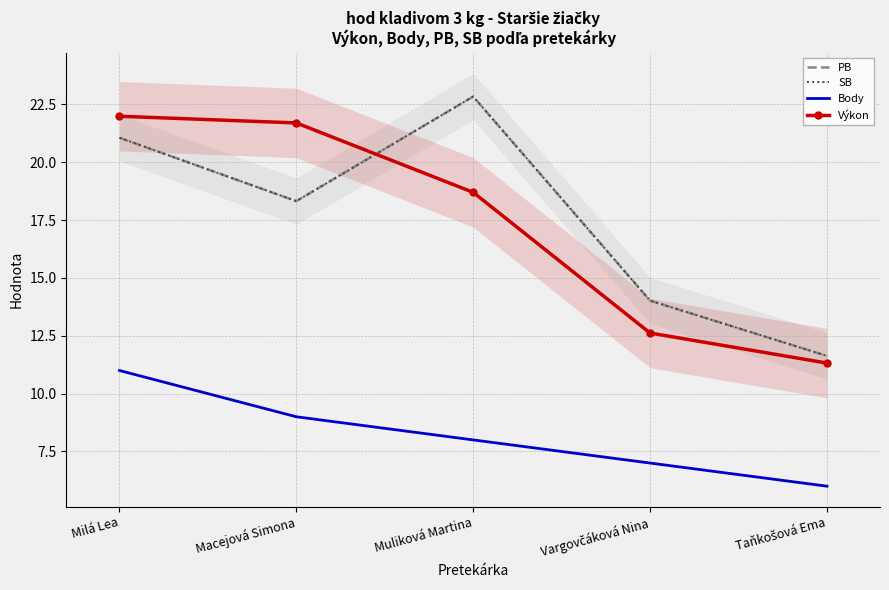

Which series has the largest total across all categories?

PB